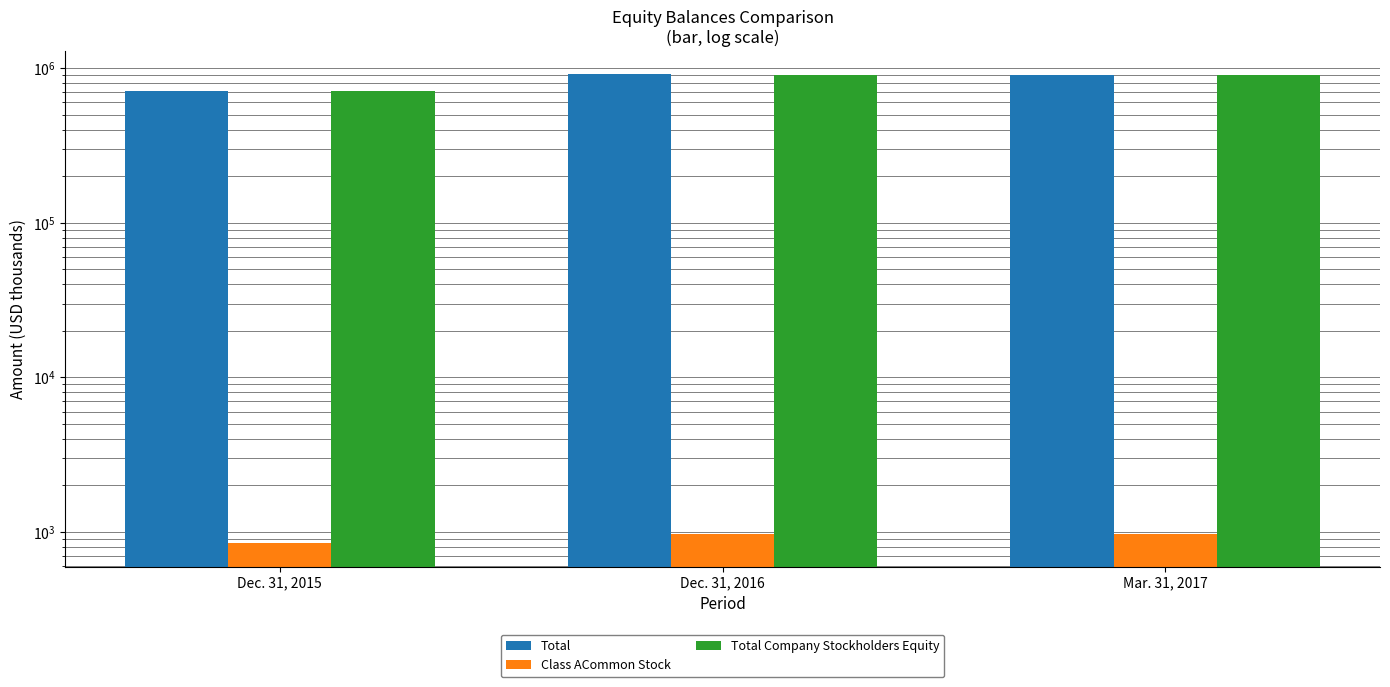

What is the difference between the Total Company Stockholders Equity values at Mar. 31, 2017 and Dec. 31, 2016?

2248